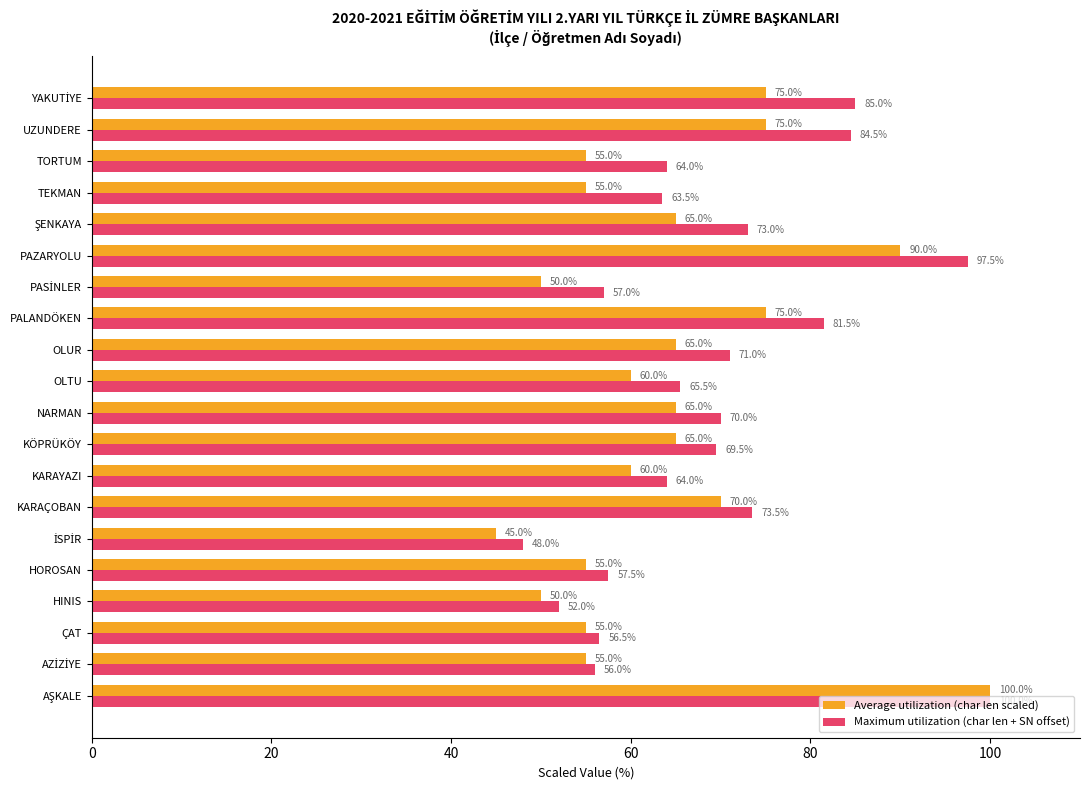

The Average utilization (char len scaled) series shows 104.0 at KARAYAZI. True or false?

False